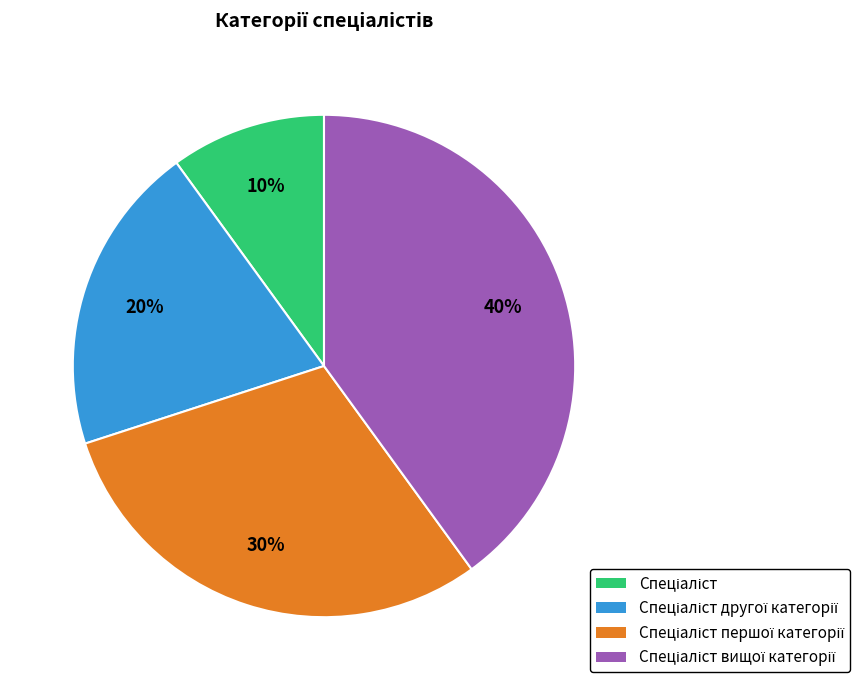

Does any single category account for the majority?

No